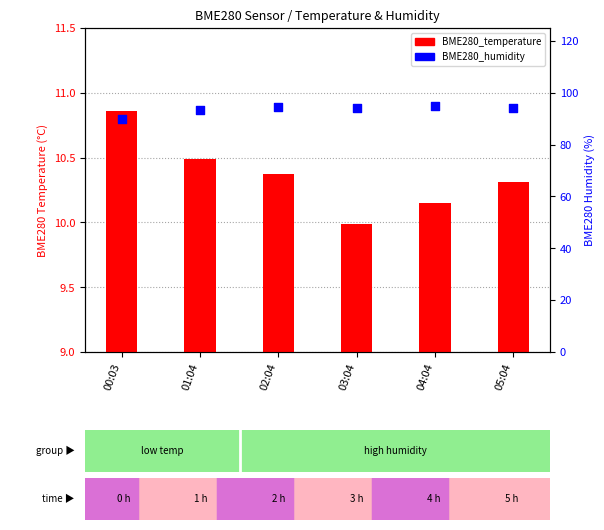

What is the total value across all series at 02:04?

105.1